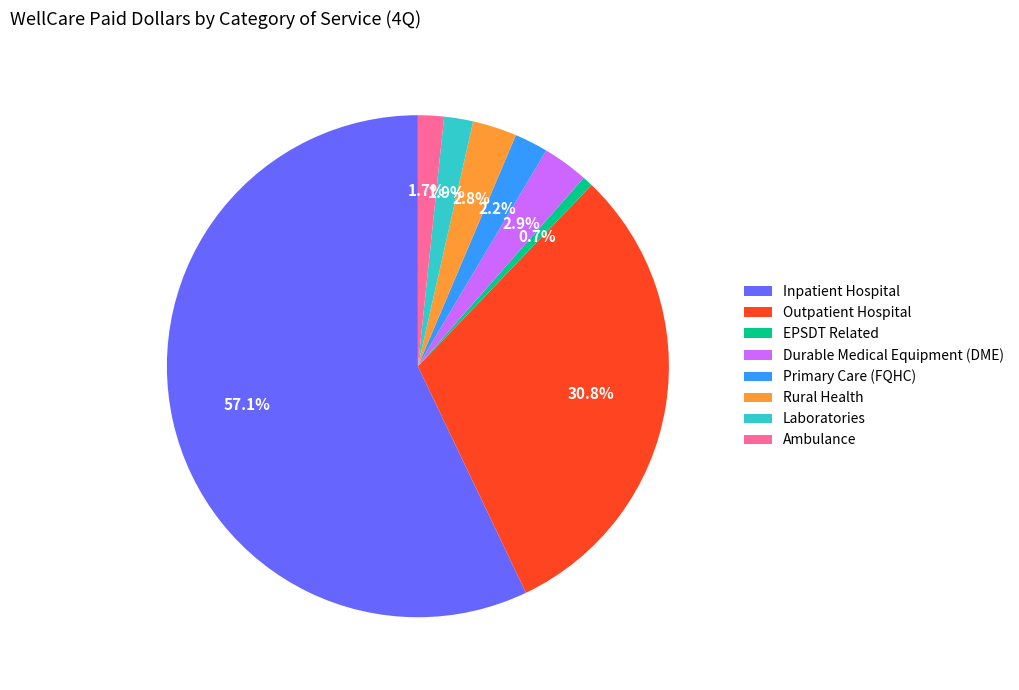

How many slices are in this pie chart?

8